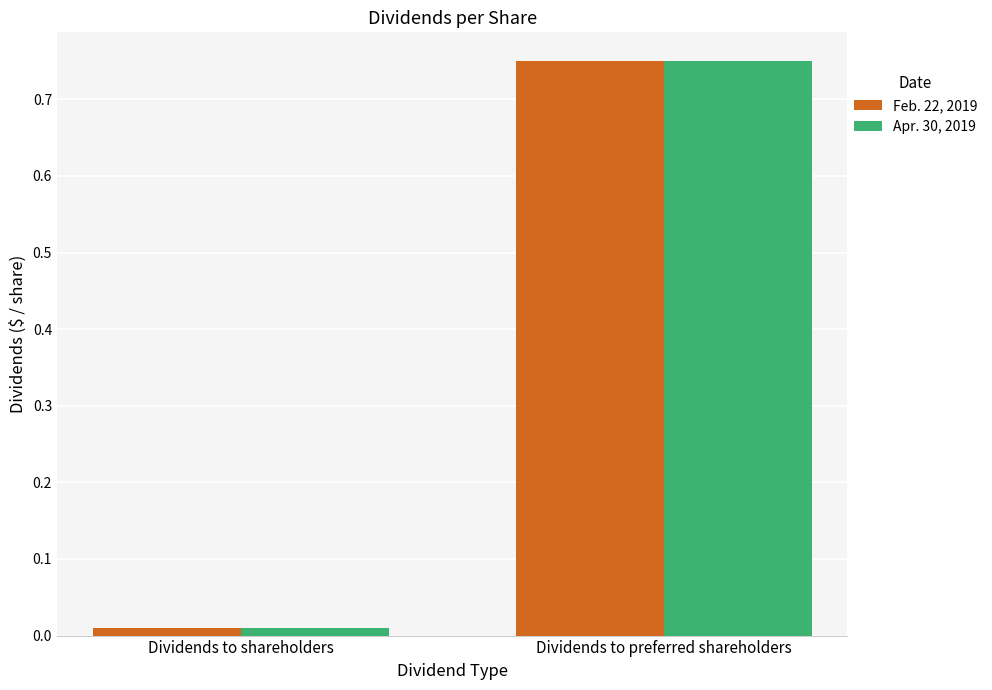

What is the difference between the maximum and minimum values in the Feb. 22, 2019 series?

0.7